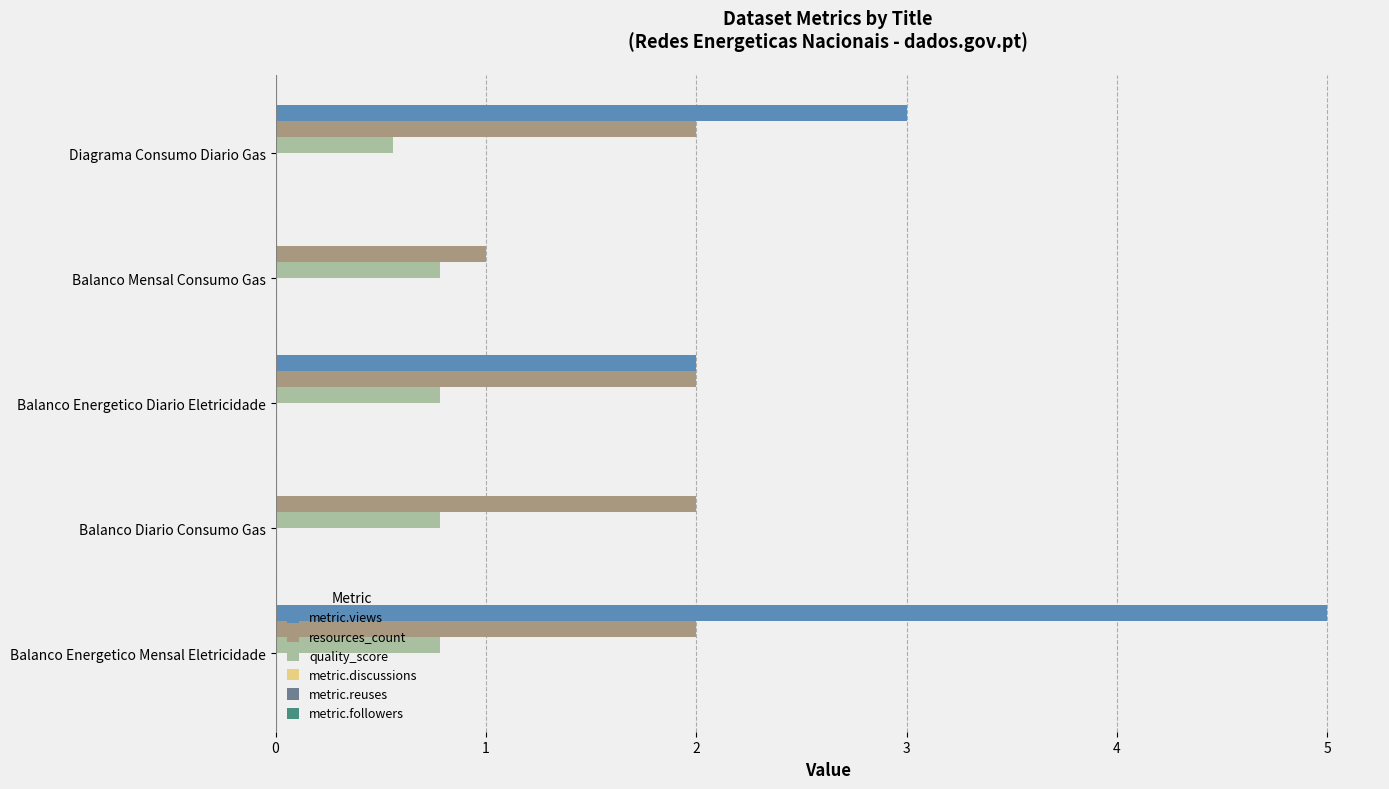

What is the highest value of the resources_count series?

2.0